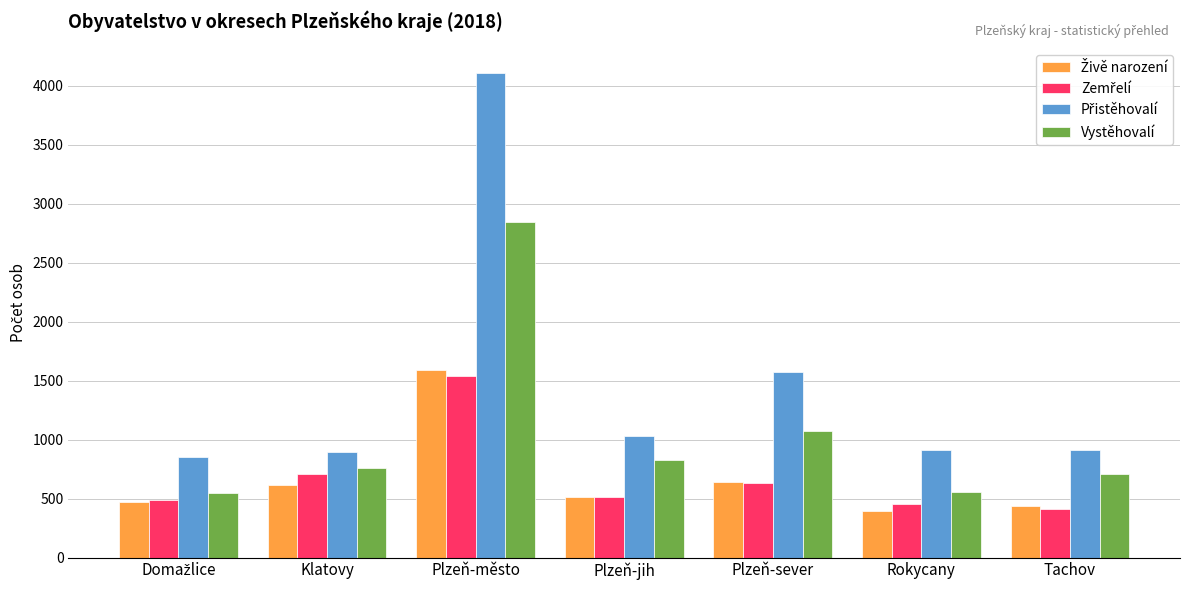

What is the difference between the highest and lowest values at Rokycany?

522